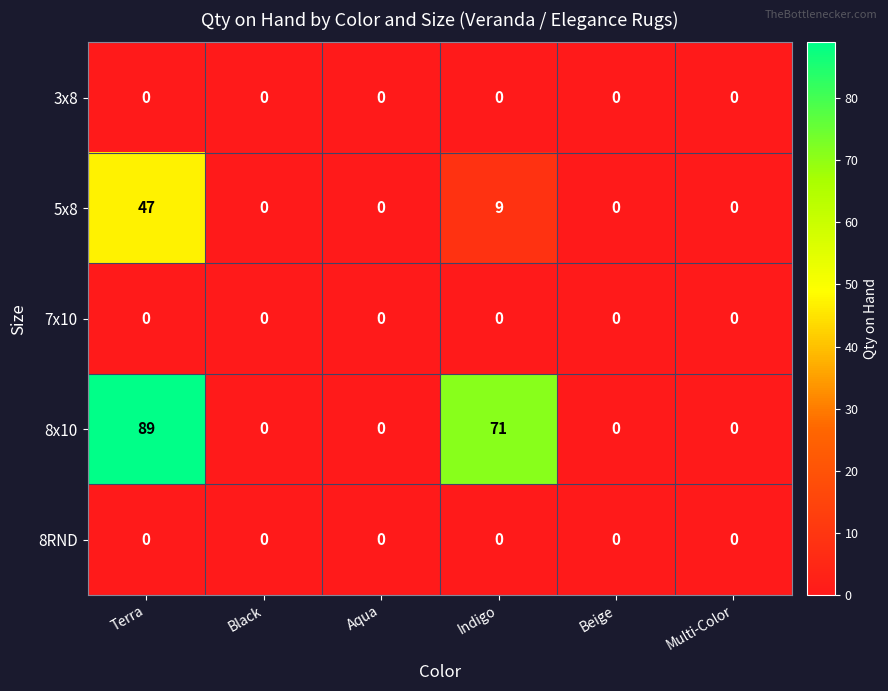

True or false: 5x8 has a value of 0 at Black.

True